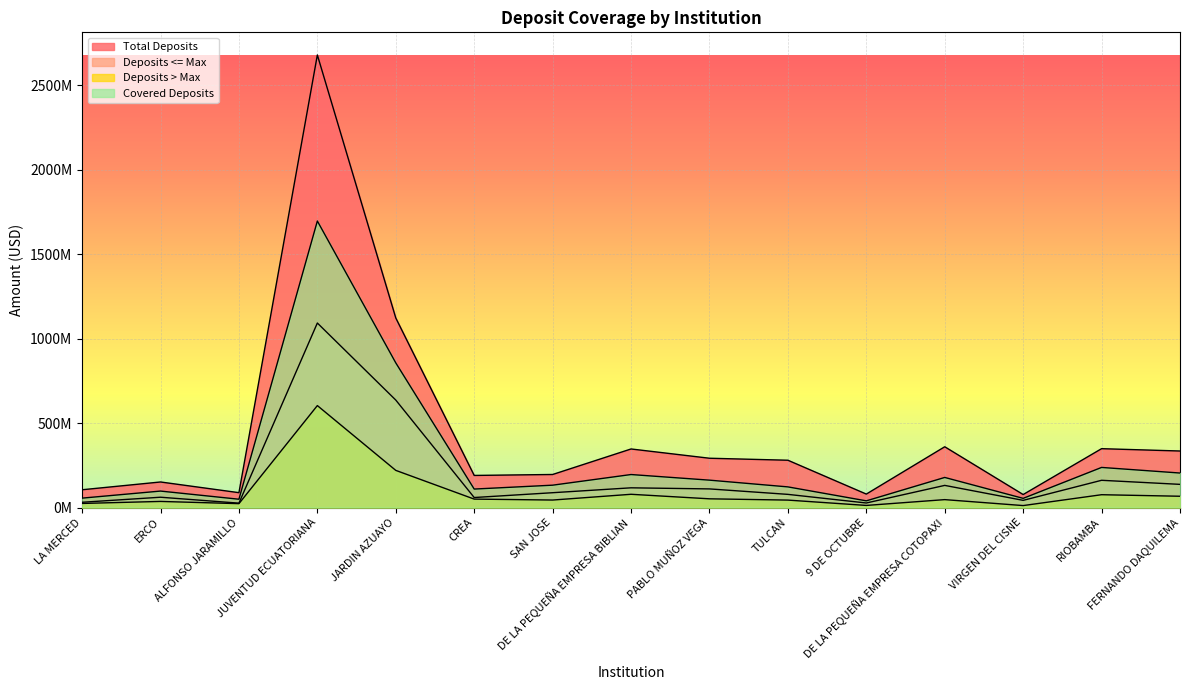

What is the approximate value of Total Deposits at ERCO?

151487629.7